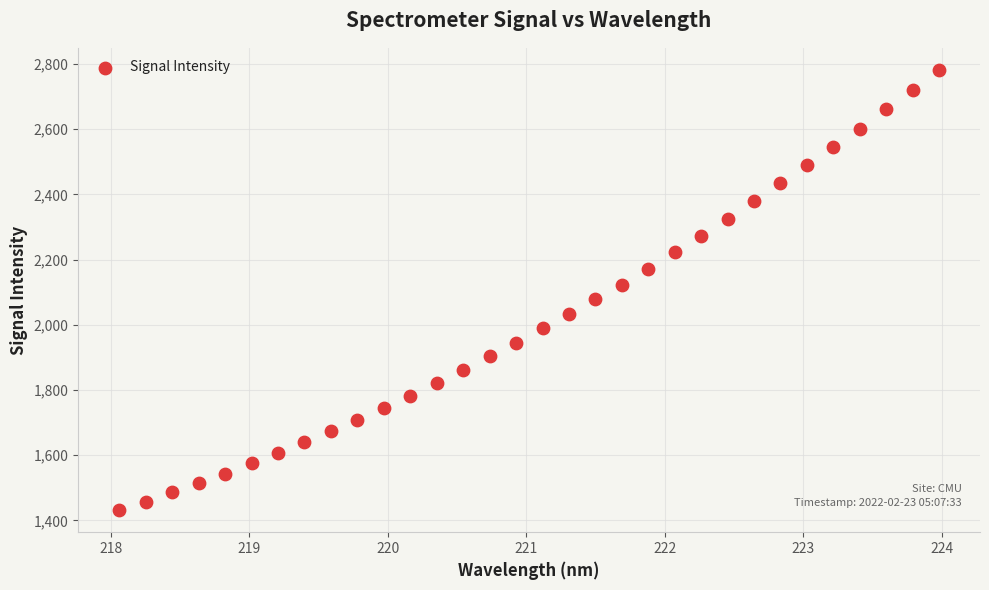

What is the range of X values (max minus min)?

5.9